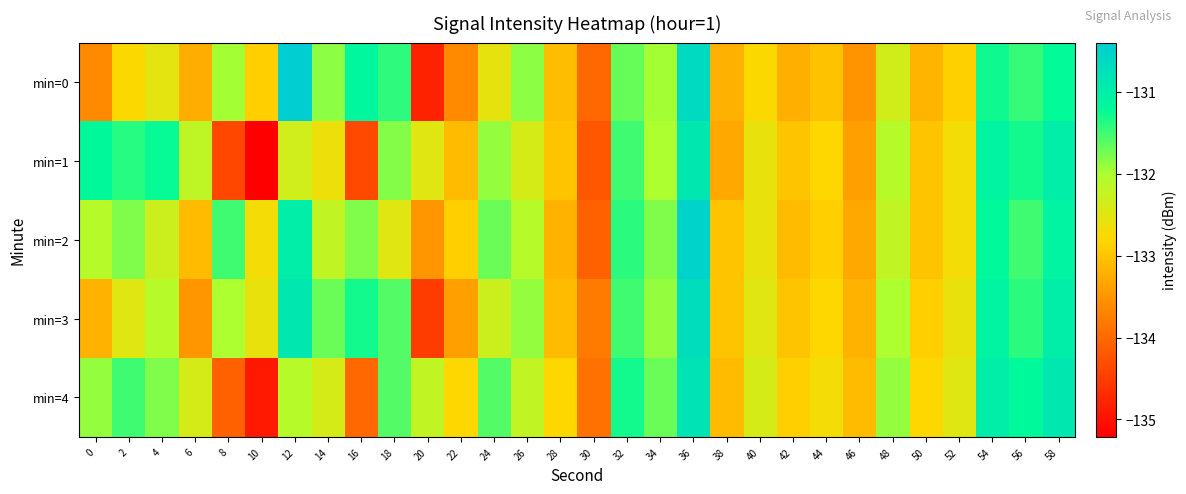

How many categories are shown in the chart?

30